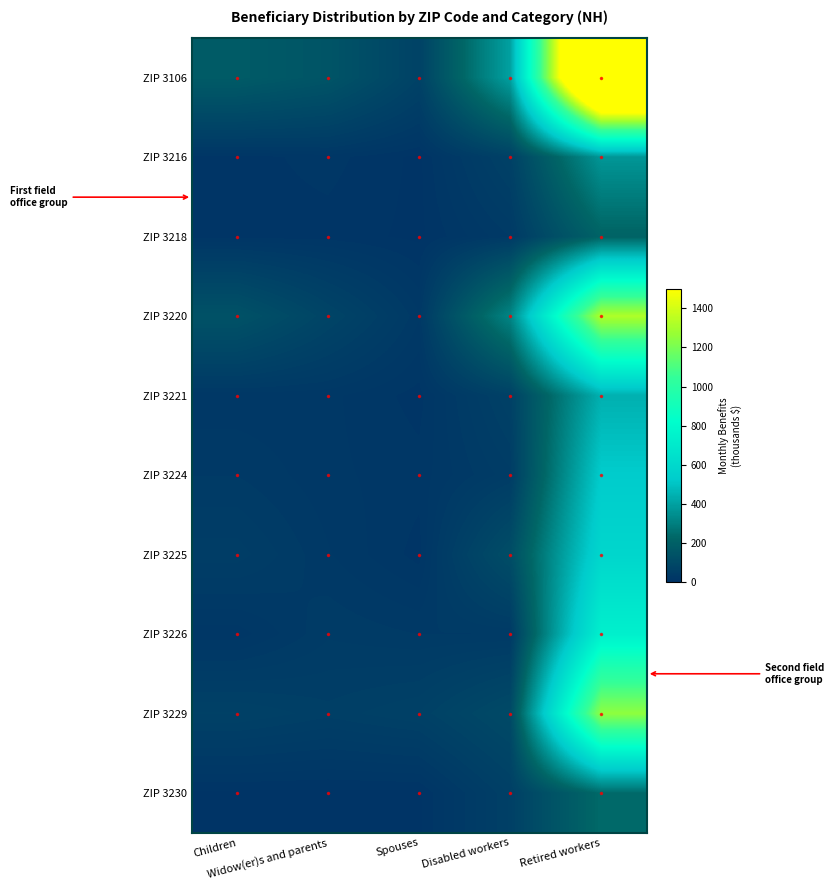

What is the greatest value displayed?

2395